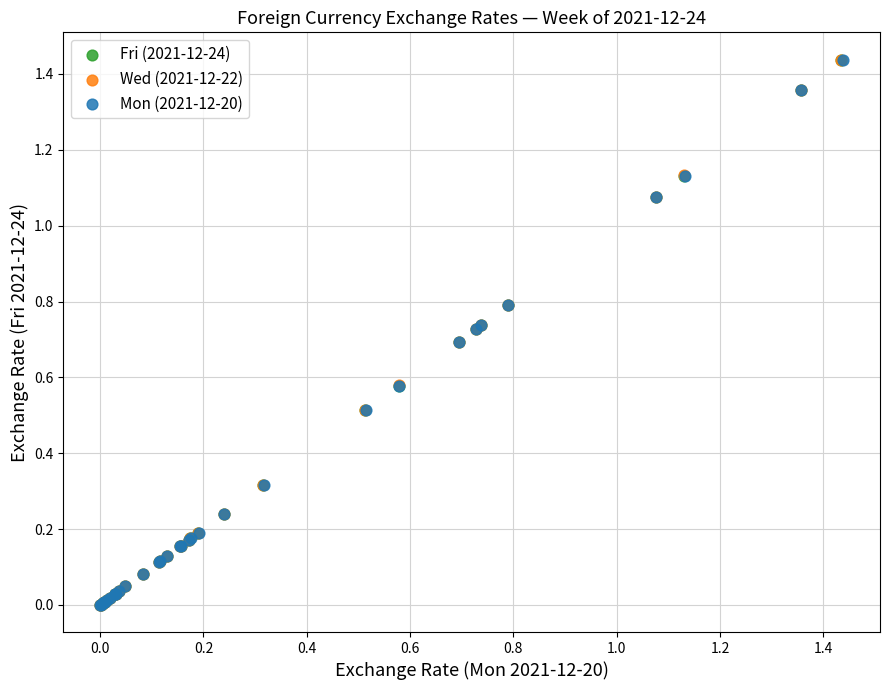

Which series has the widest spread of Y values?

Wed (2021-12-22)